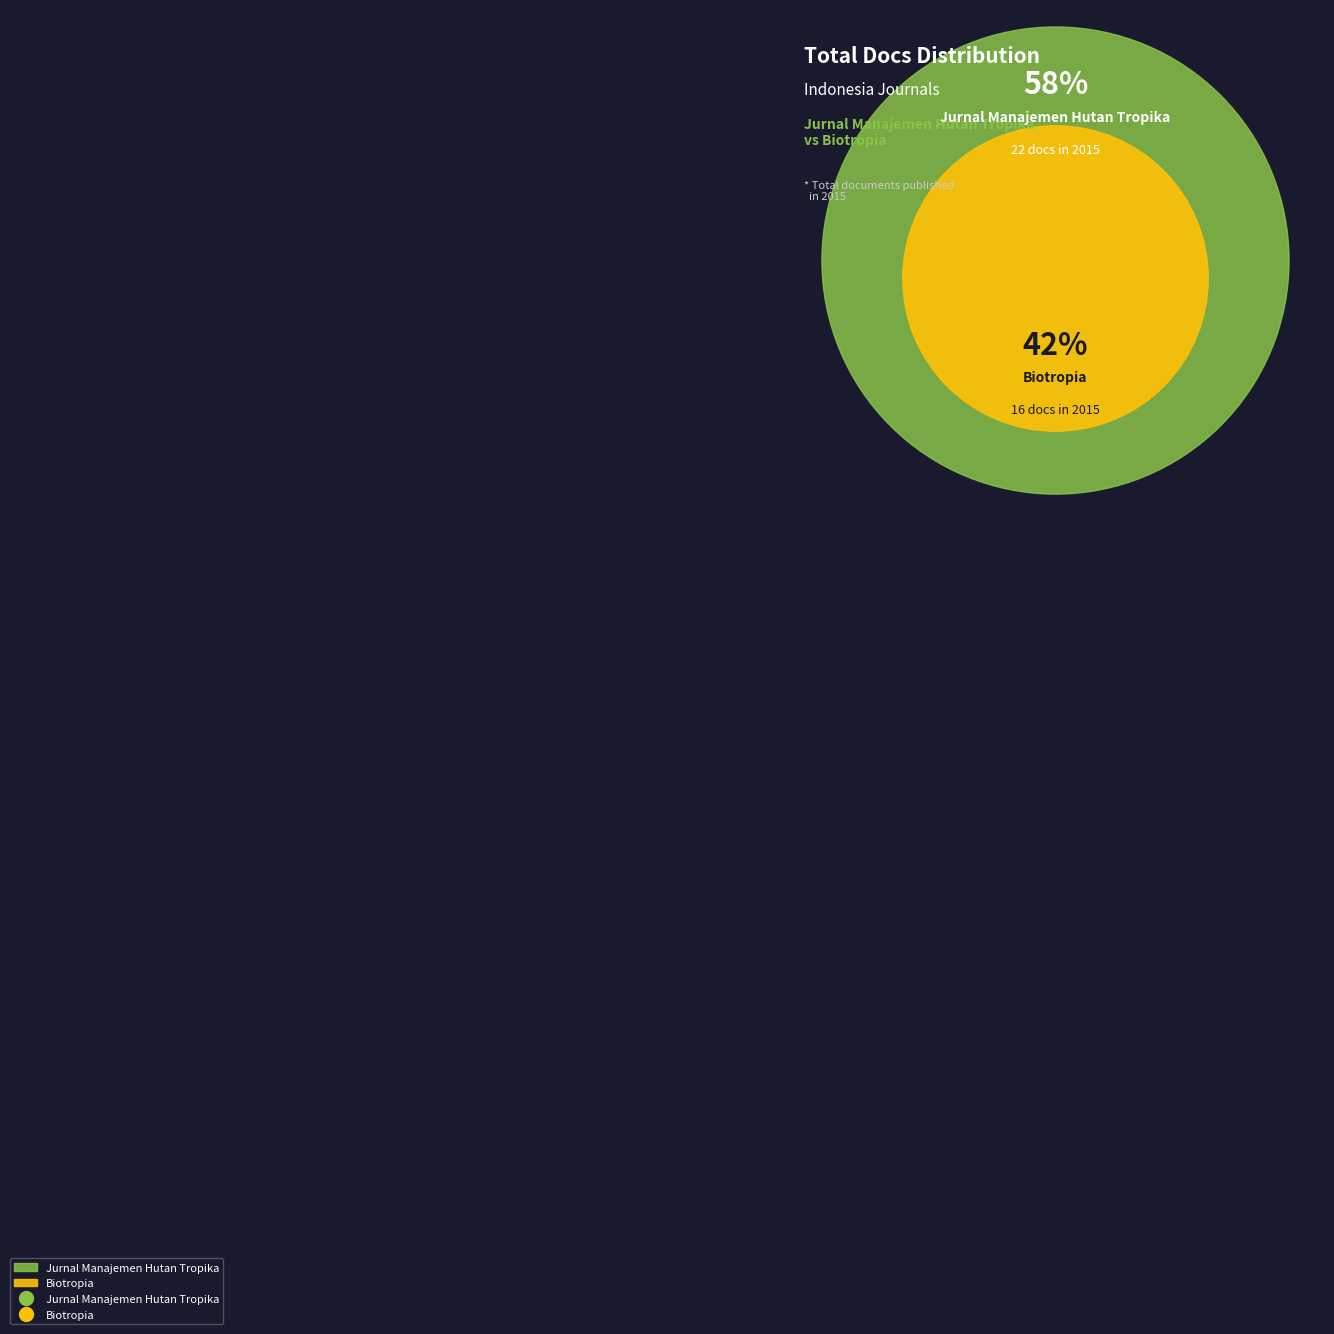

Is there a majority slice in this chart?

Yes